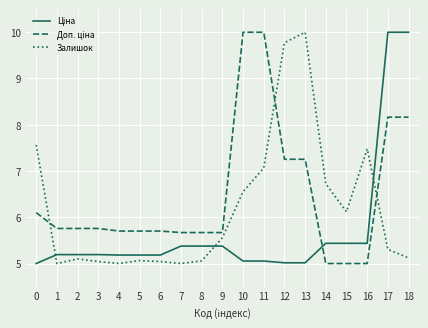

What is the difference between the highest and lowest values at 11?

4.9